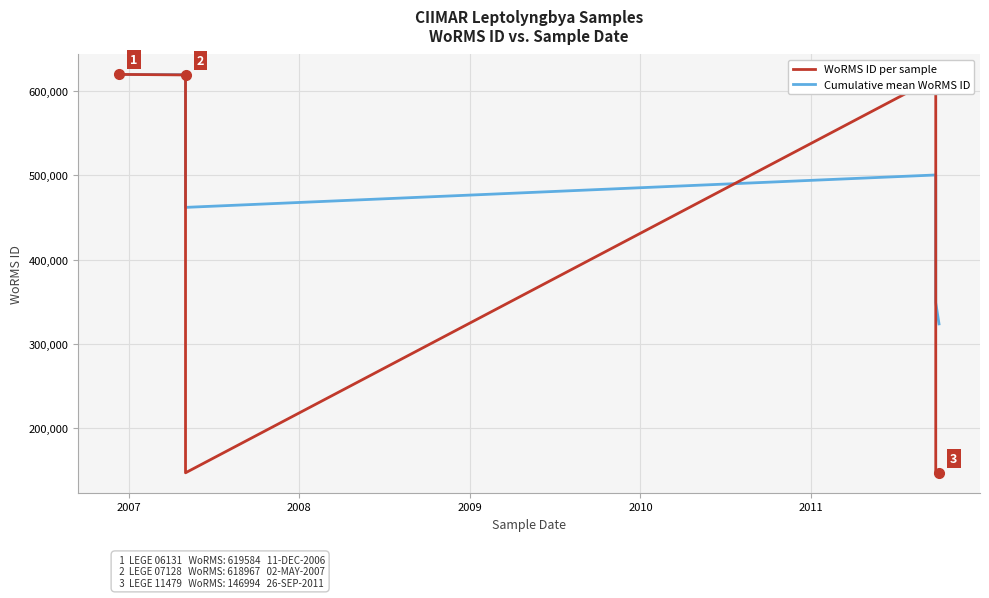

How many lines are shown in the chart?

2